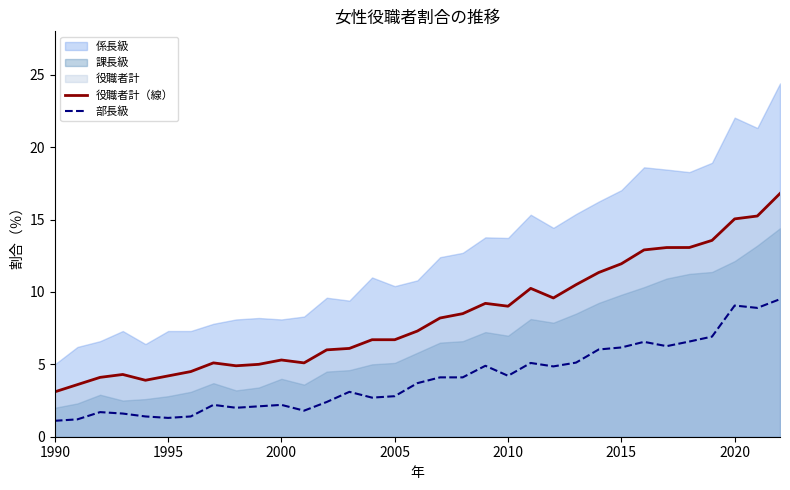

Which series has the largest total across all categories?

役職者計（線）